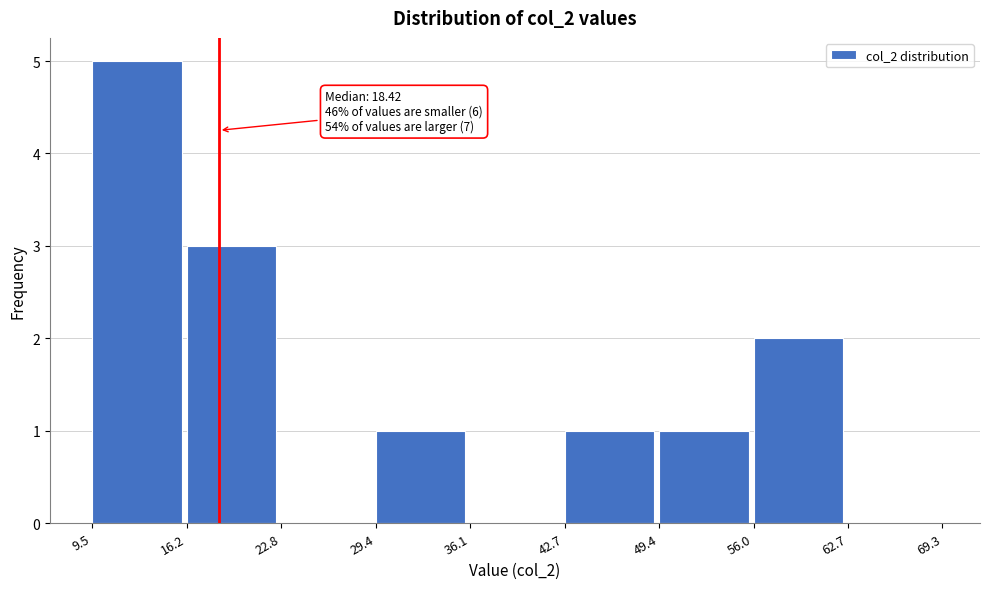

Which range on the x-axis has the tallest bar?

9.5 to 16.2